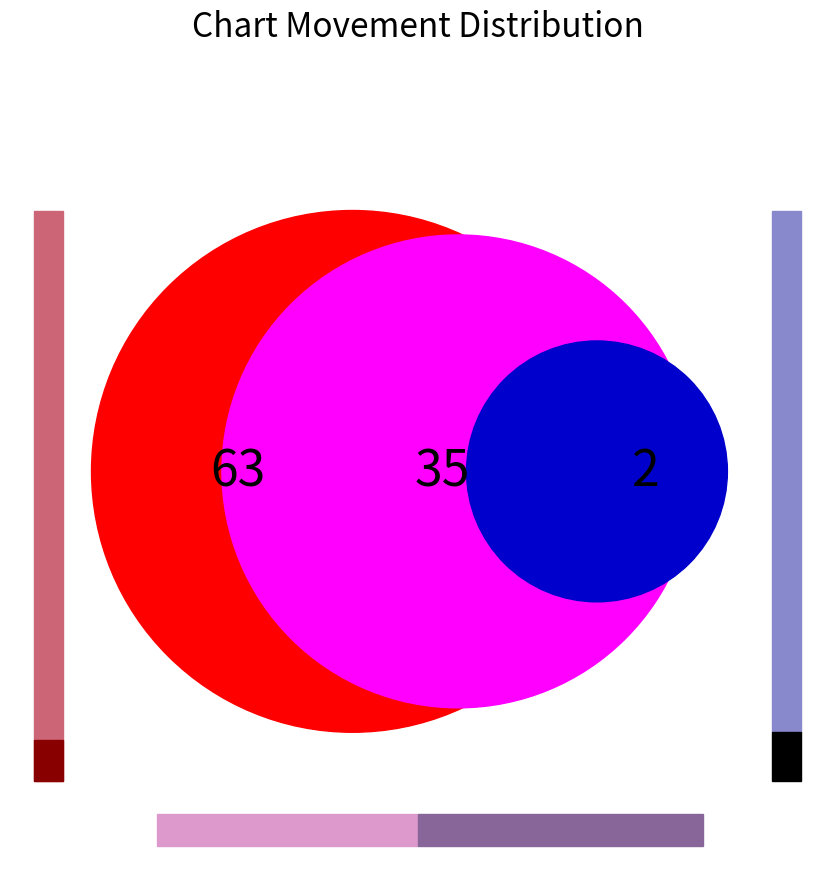

To the nearest percent, what percentage of the pie is up?

35%